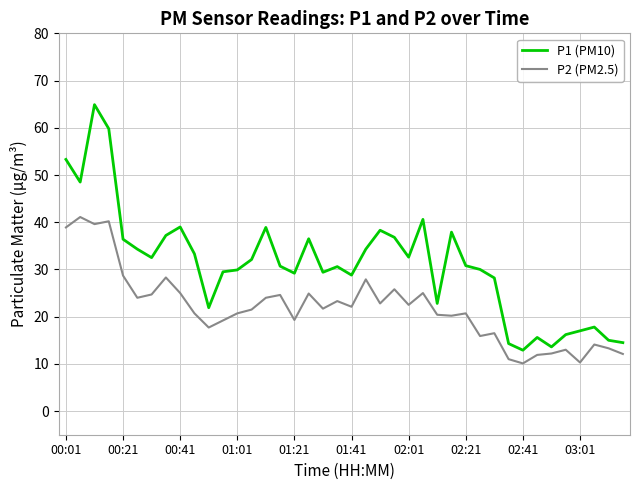

What is the smallest value displayed?

10.1